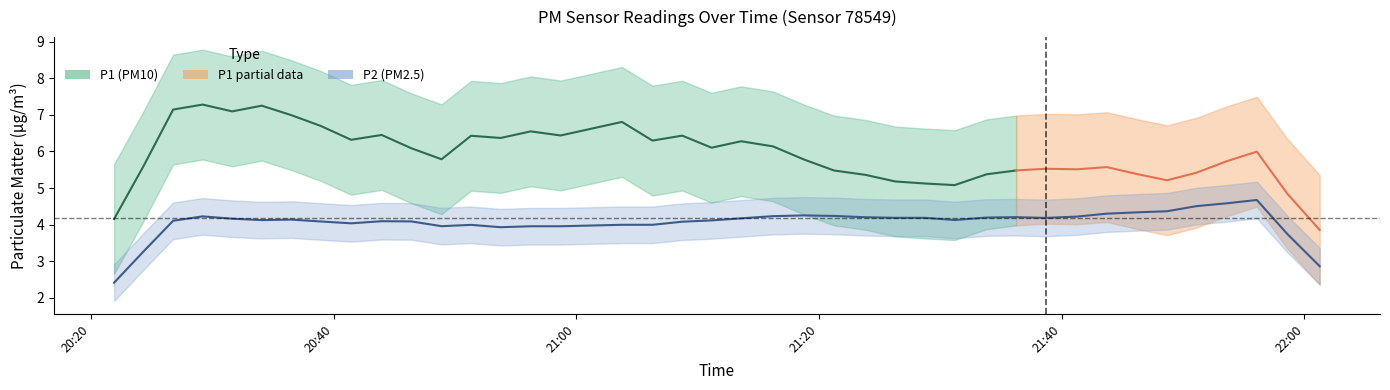

The P2 series shows 6.0 at 28. True or false?

False